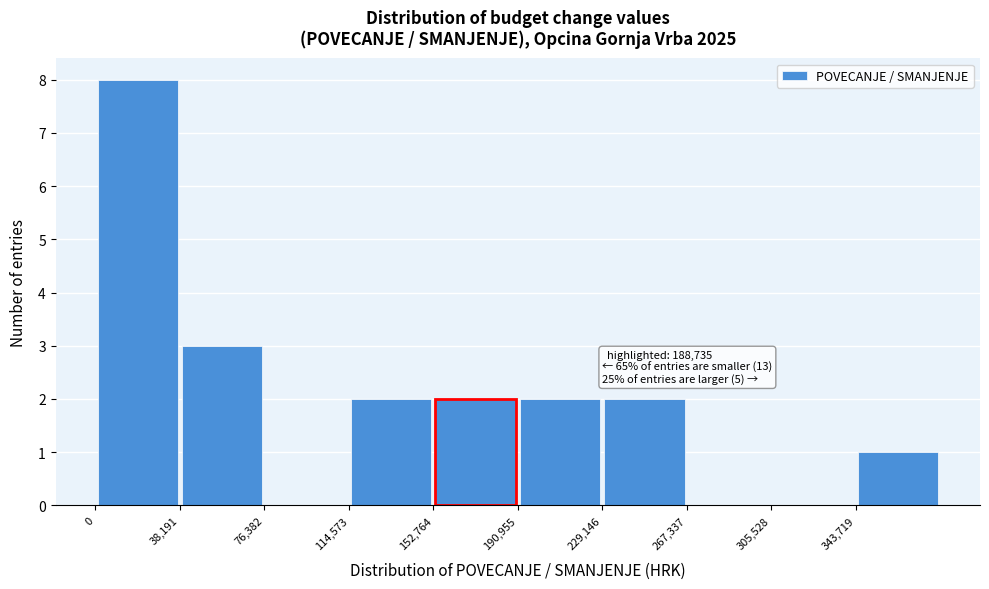

Which range on the x-axis has the tallest bar?

0 to 40000